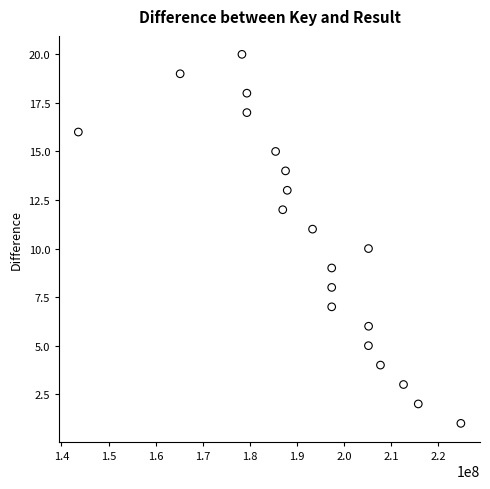

What is the range of X values (max minus min)?

81230231